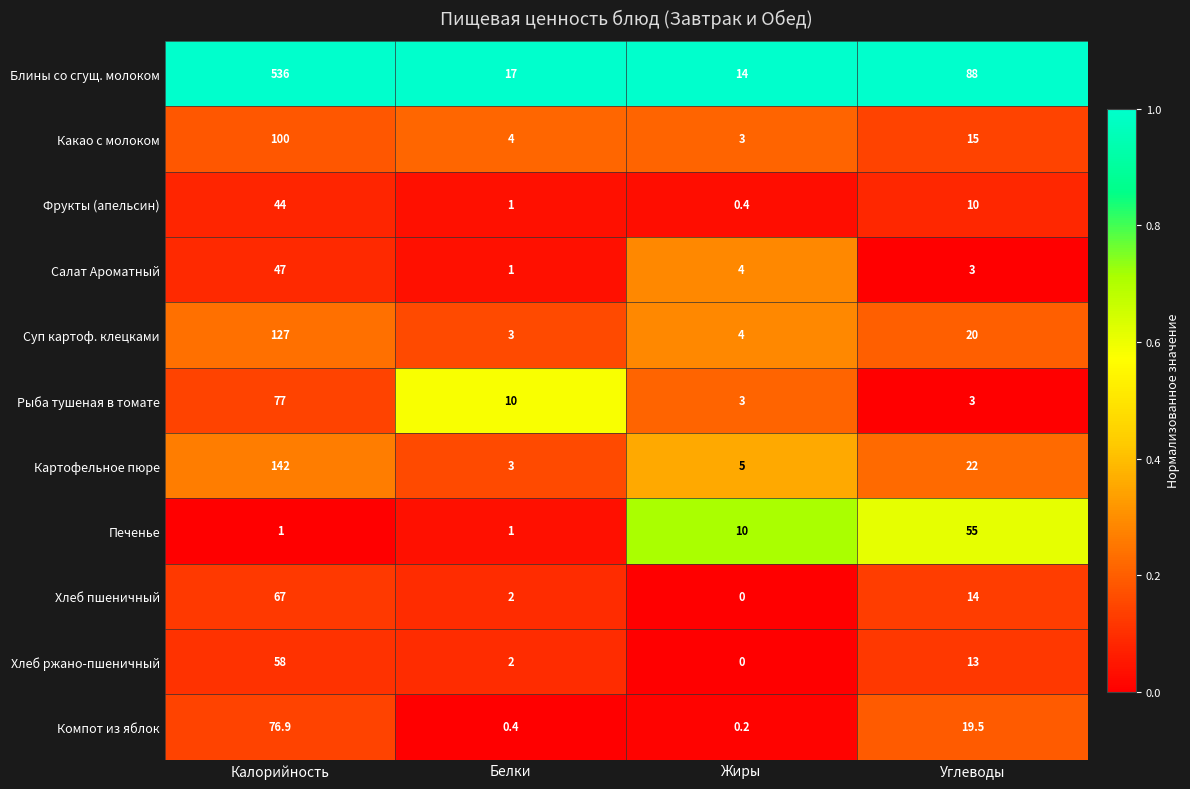

What is the difference between the highest and lowest values at Калорийность?

535.0